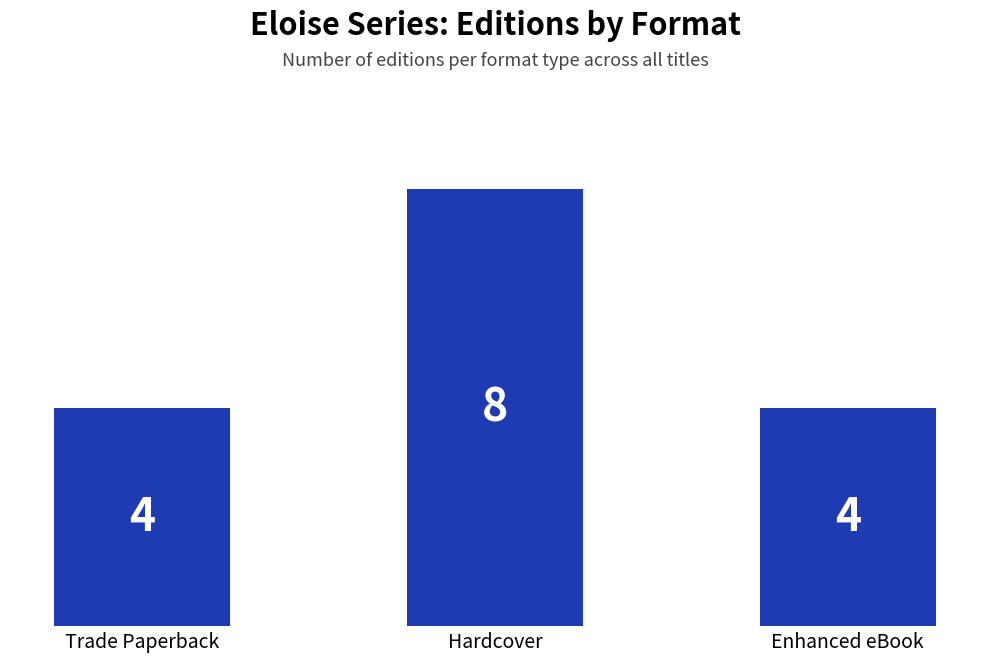

What is the minimum value shown in the chart?

4